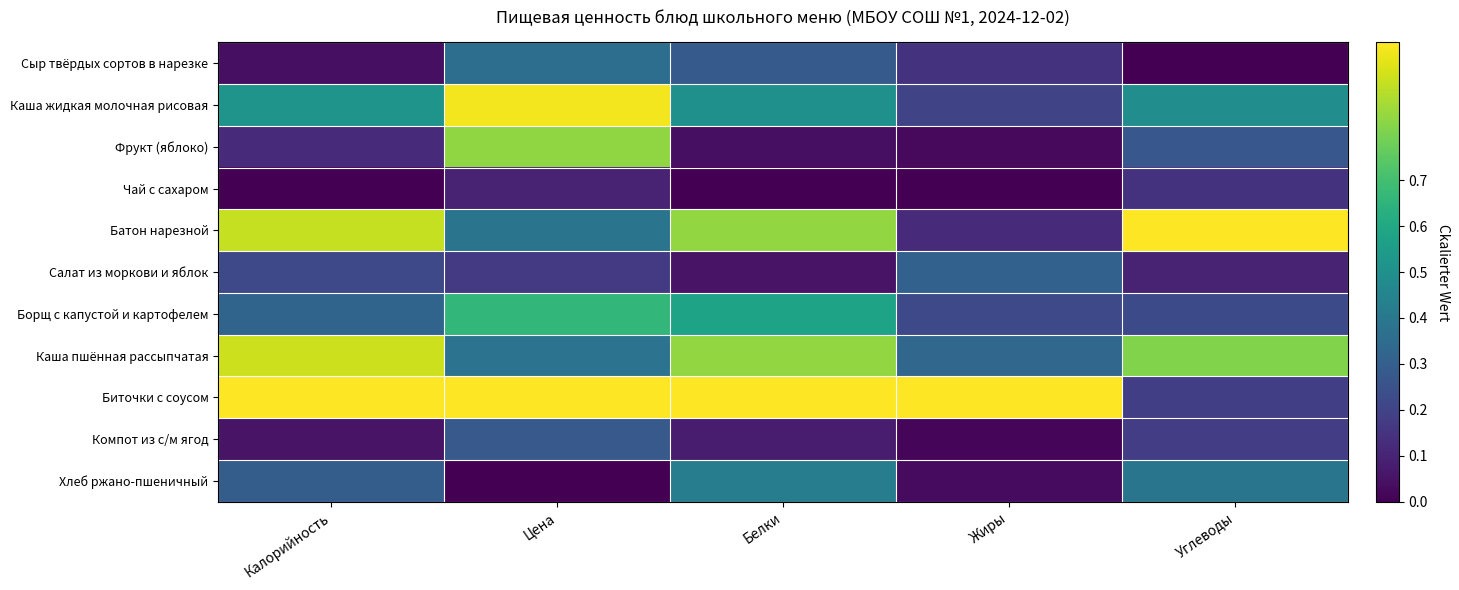

At which category does the chart reach its peak across all series?

Углеводы